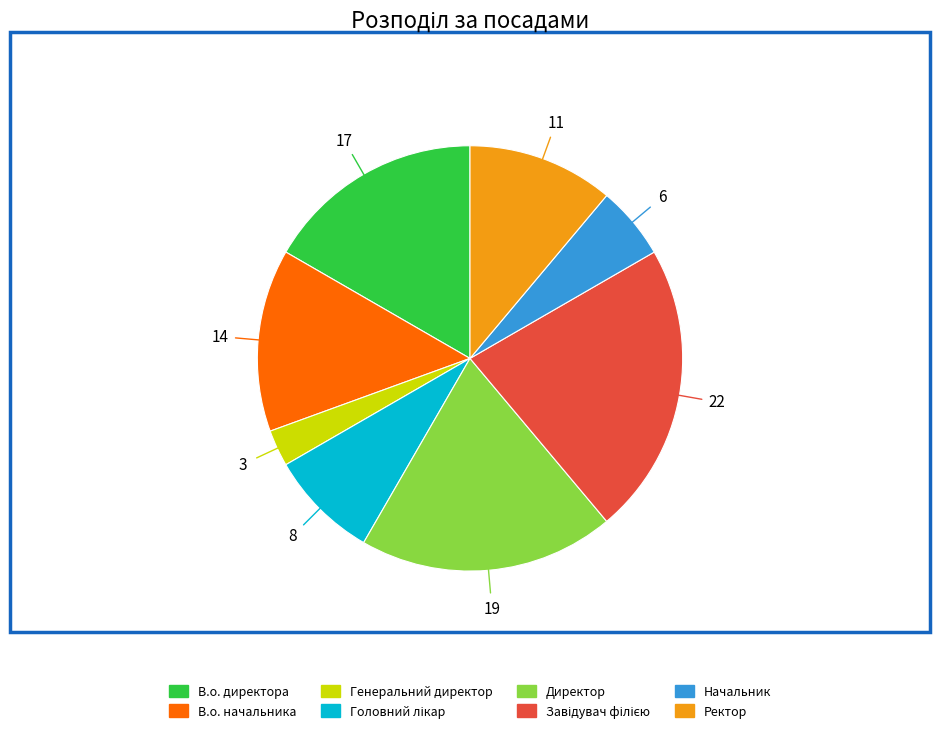

True or false: Начальник accounts for 6% of the total.

True